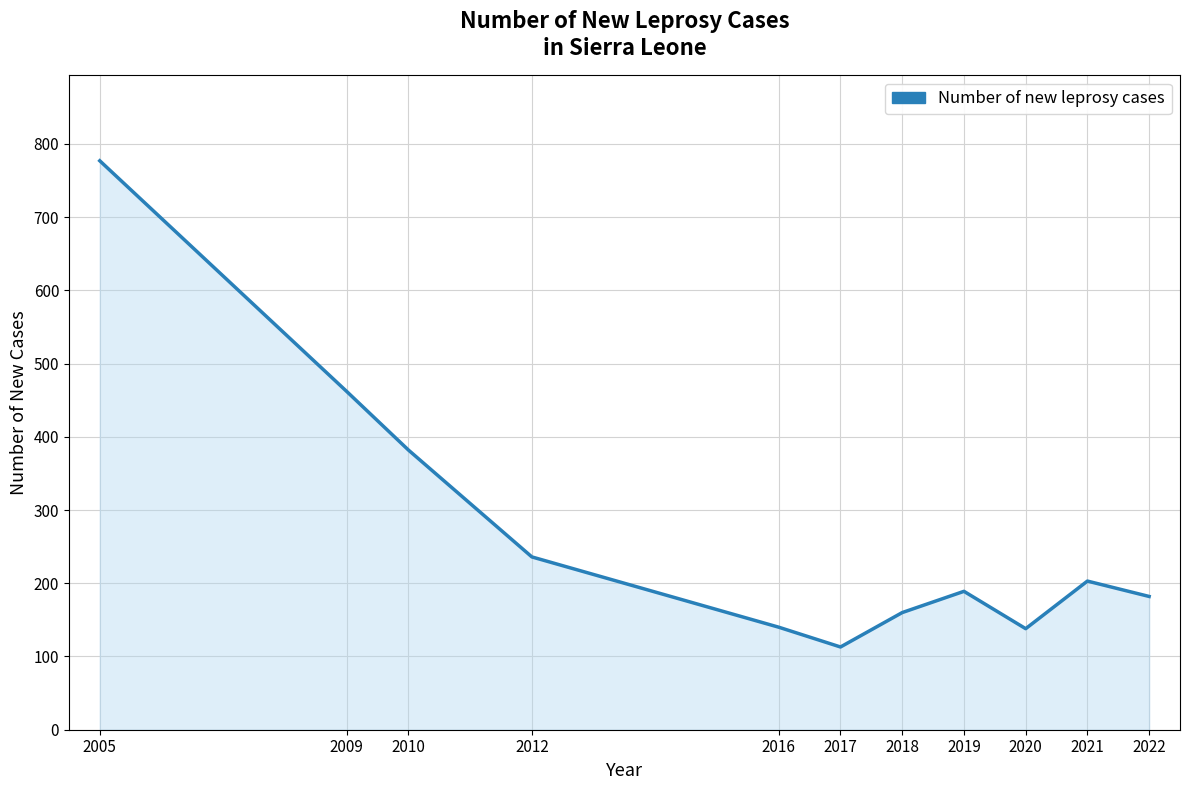

Where does the data first go above 189?

2005